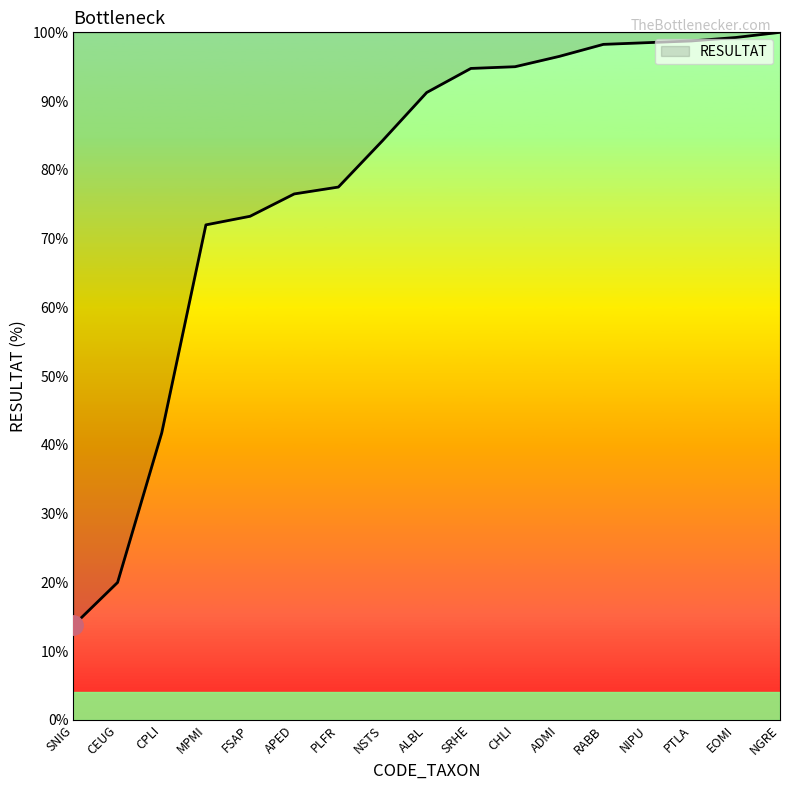

What position from the left is CEUG?

2